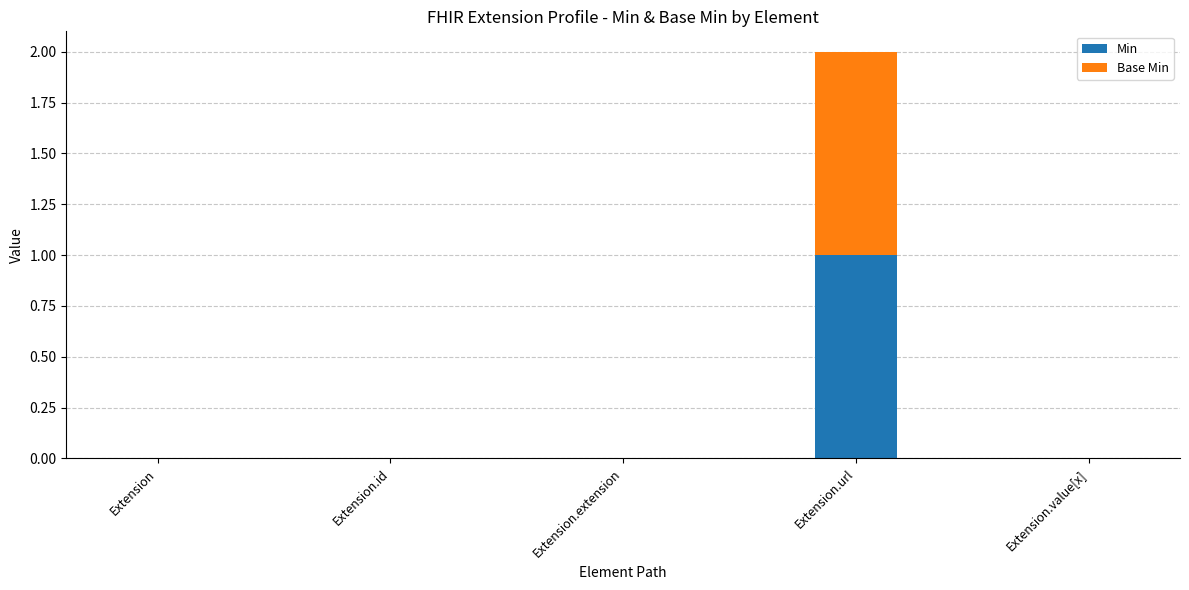

How many data points does each series have?

5